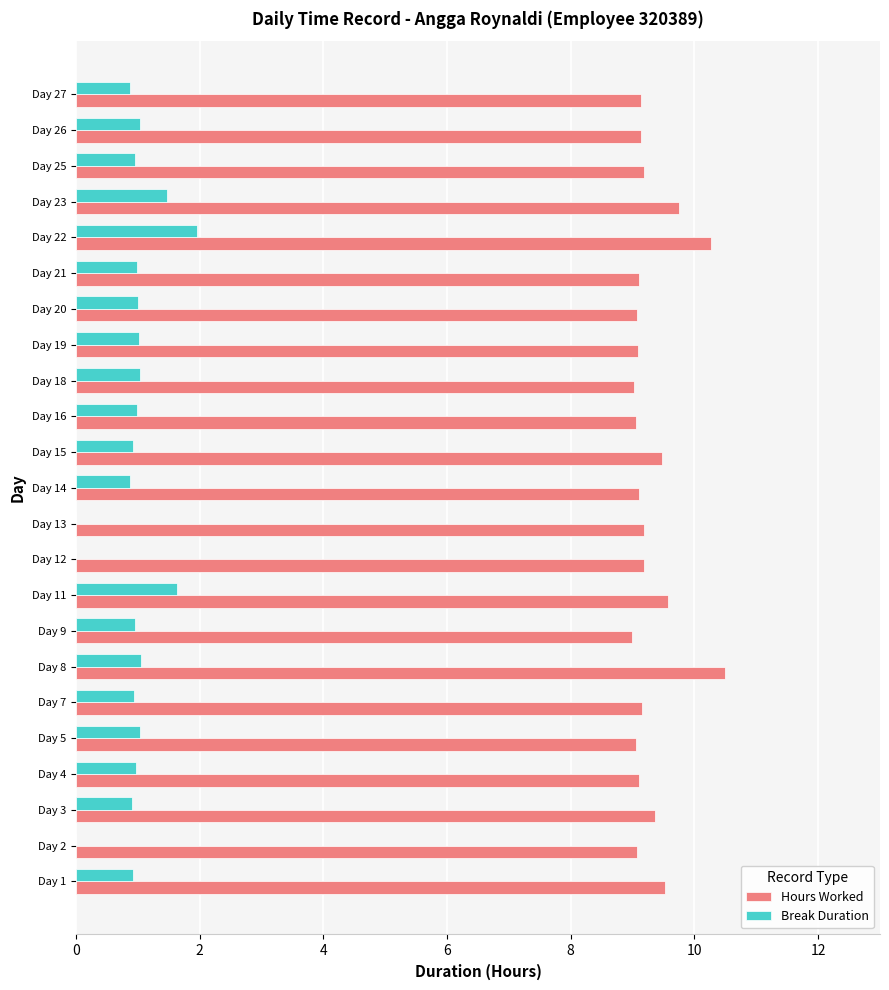

Read the Hours Worked value at Day 14.

9.1